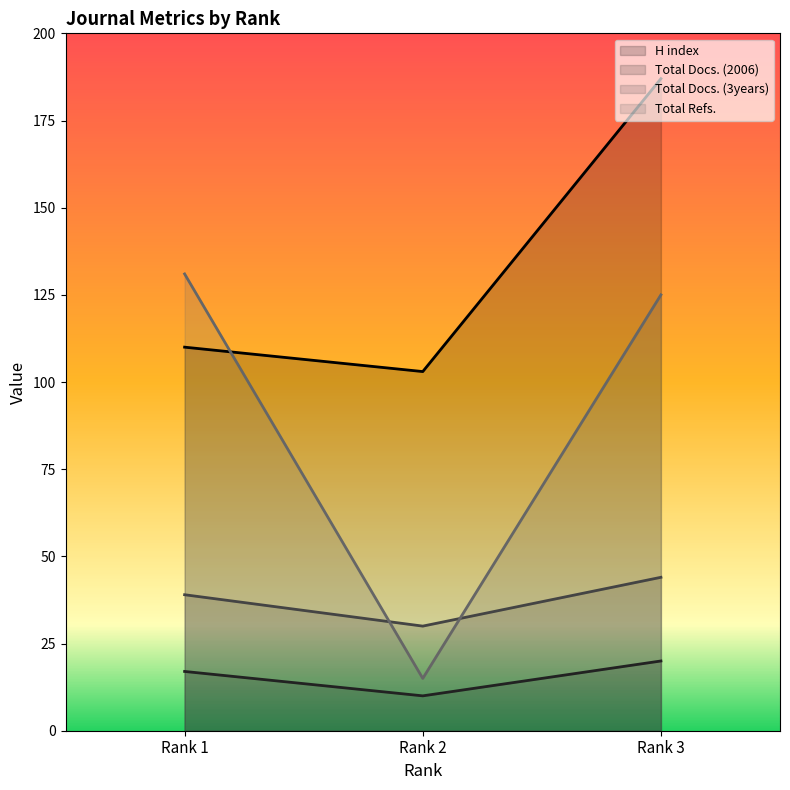

At which category does the chart reach its minimum across all series?

Rank 2